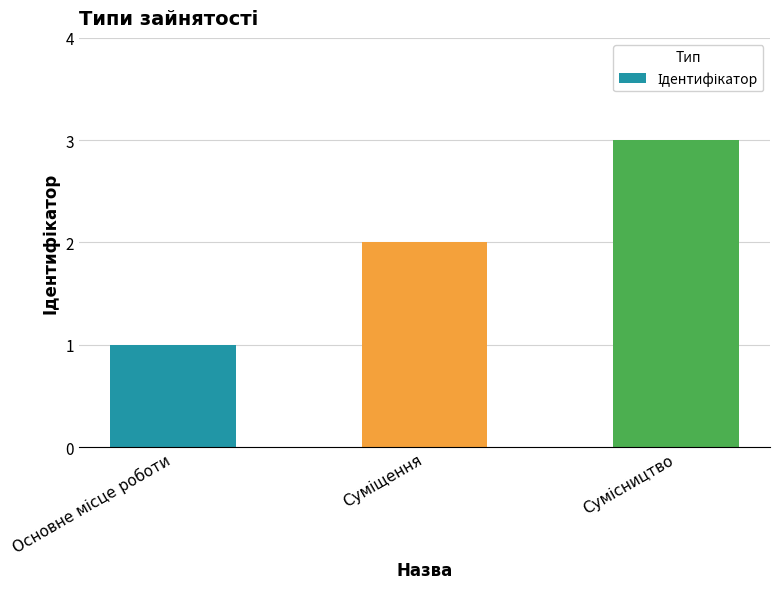

What is the greatest value displayed?

3